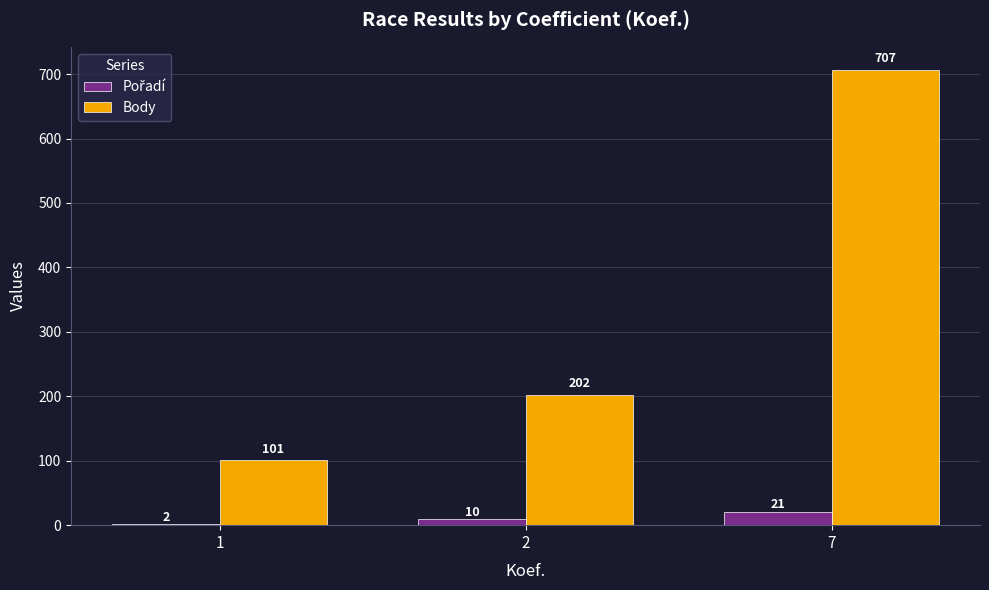

Which series changed the most between 1 and 2?

Body